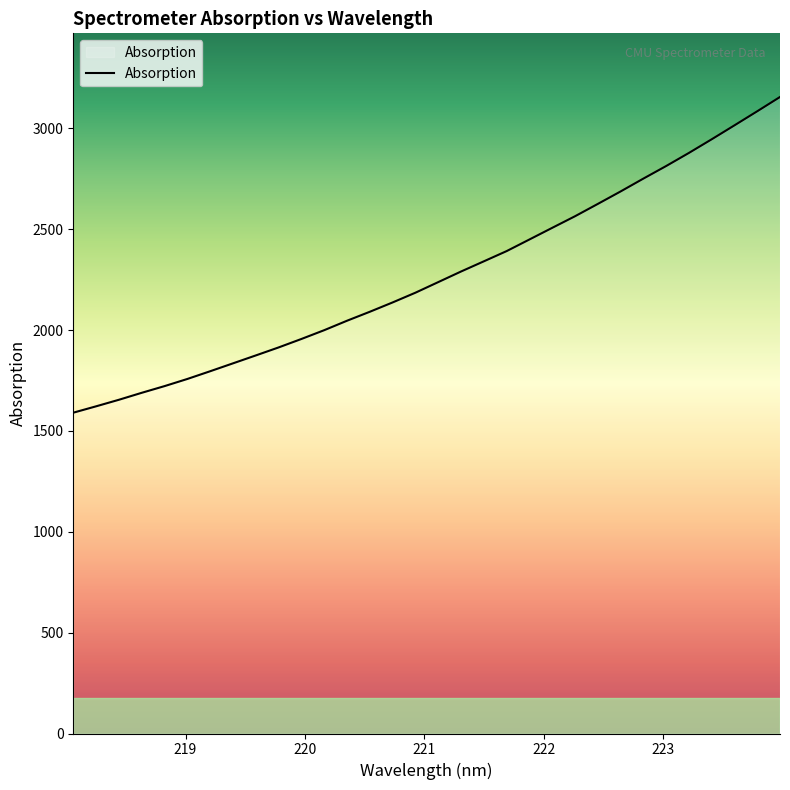

What is the difference between the maximum and minimum values?

1565.0